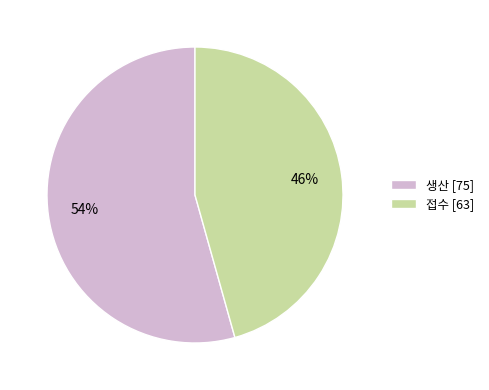

Rank the categories by value from highest to lowest.

생산, 접수